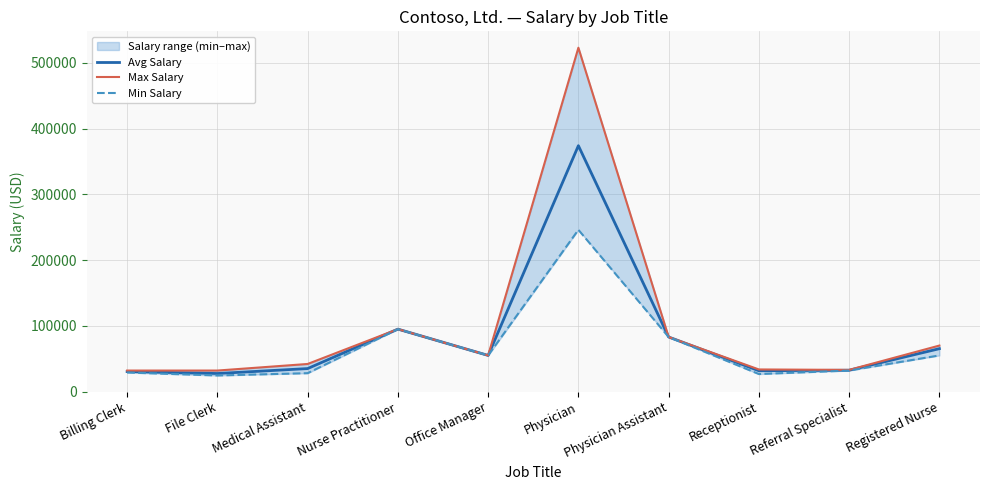

The Avg Salary series shows 55000.0 at Office Manager. True or false?

True